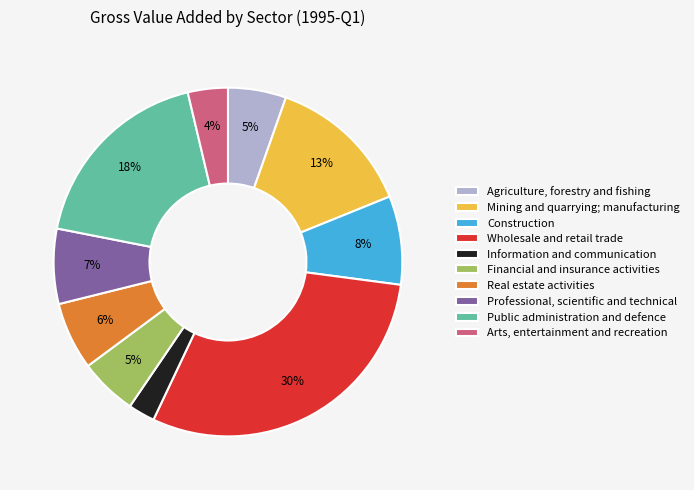

Which category has the smallest portion of the pie?

Information and communication